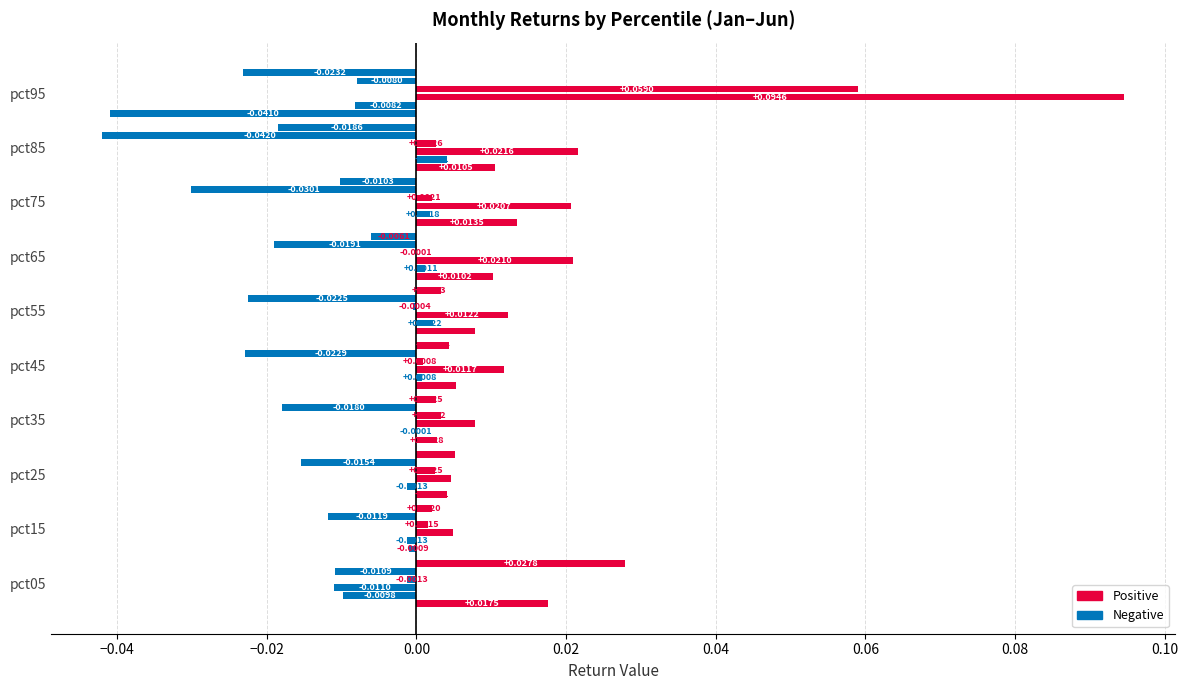

How many categories are shown in the chart?

10